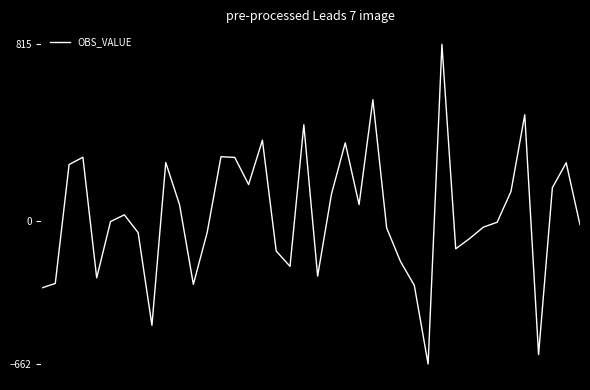

What is the difference between the maximum and minimum values?

1476.4